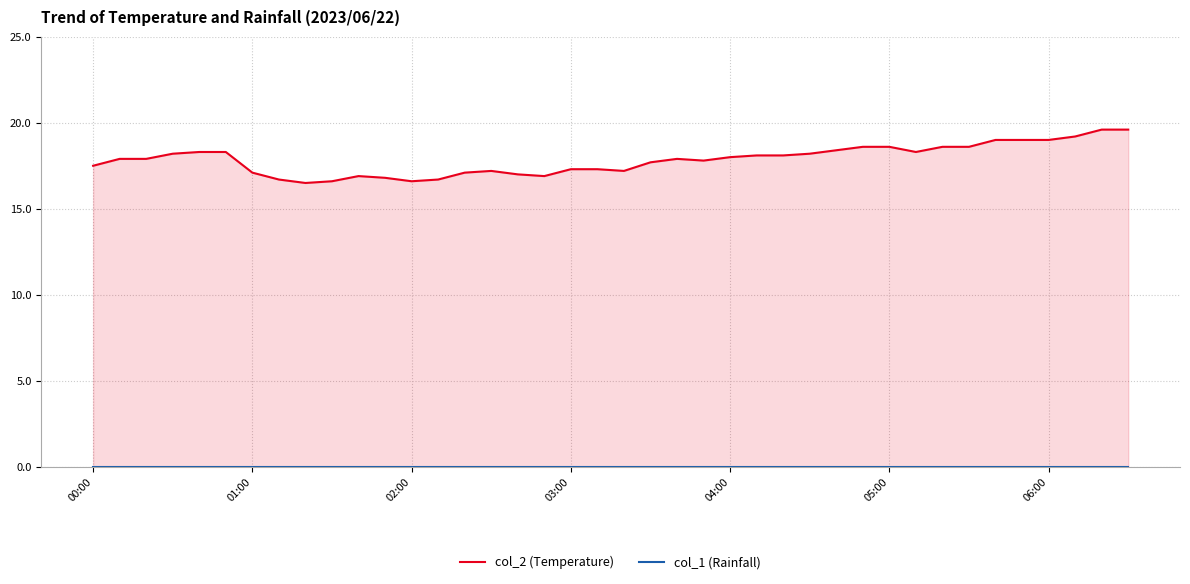

Where is the first local maximum for col_2 (Temperature)?

10